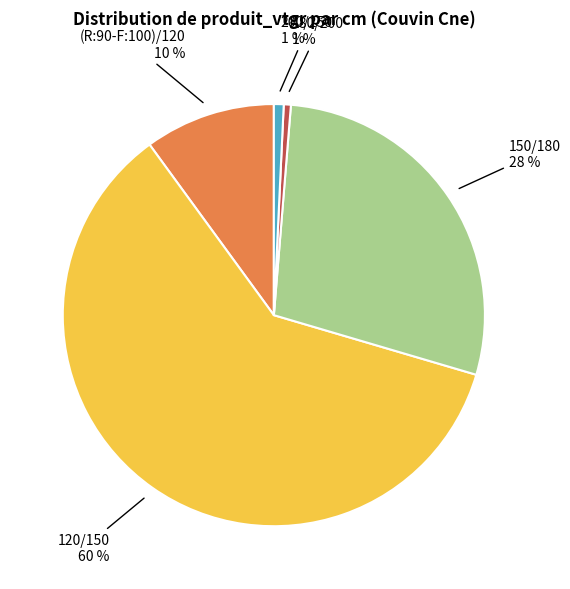

To the nearest percent, what is the average slice percentage?

20%